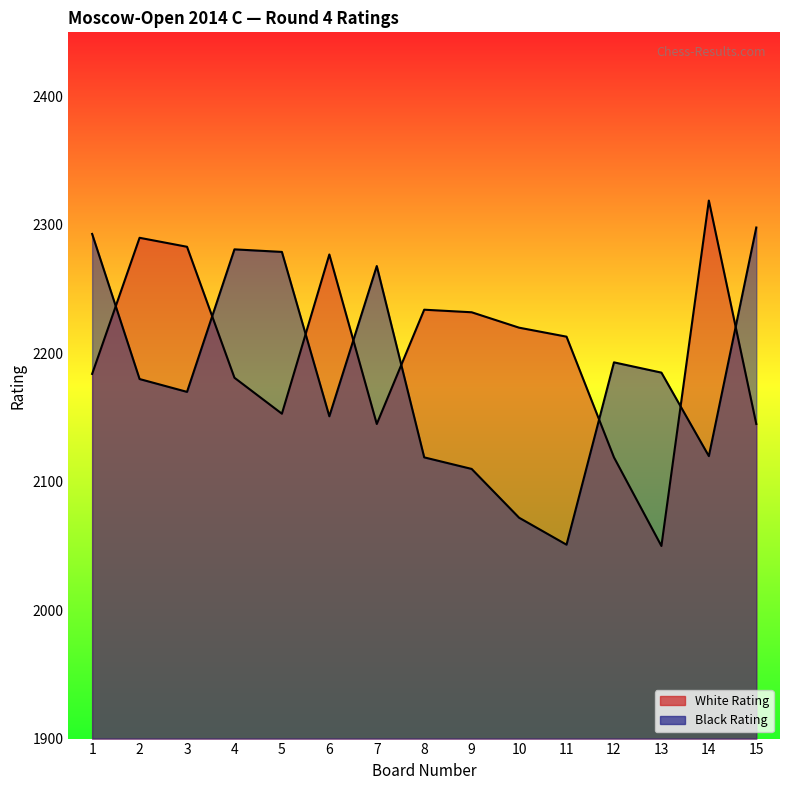

Reading left to right, what are all the values shown in this chart?

White Rating: 1=2184	2=2290	3=2283	4=2181	5=2153	6=2277	7=2145	8=2234	9=2232	10=2220	11=2213	12=2119	13=2050	14=2319	15=2145
Black Rating: 1=2293	2=2180	3=2170	4=2281	5=2279	6=2151	7=2268	8=2119	9=2110	10=2072	11=2051	12=2193	13=2185	14=2120	15=2298